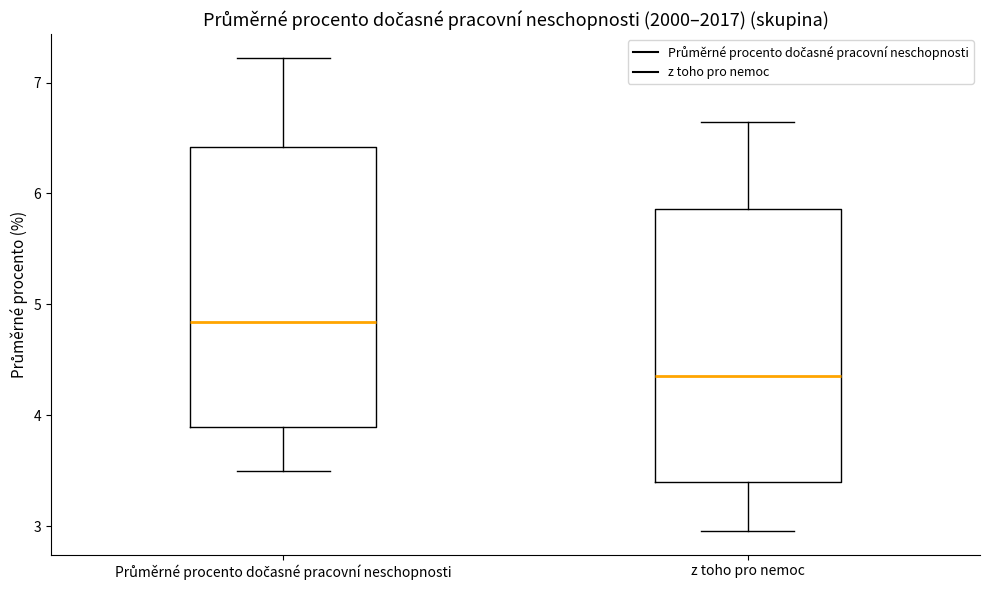

Which box has the highest median line?

Průměrné procento dočasné pracovní neschopnosti